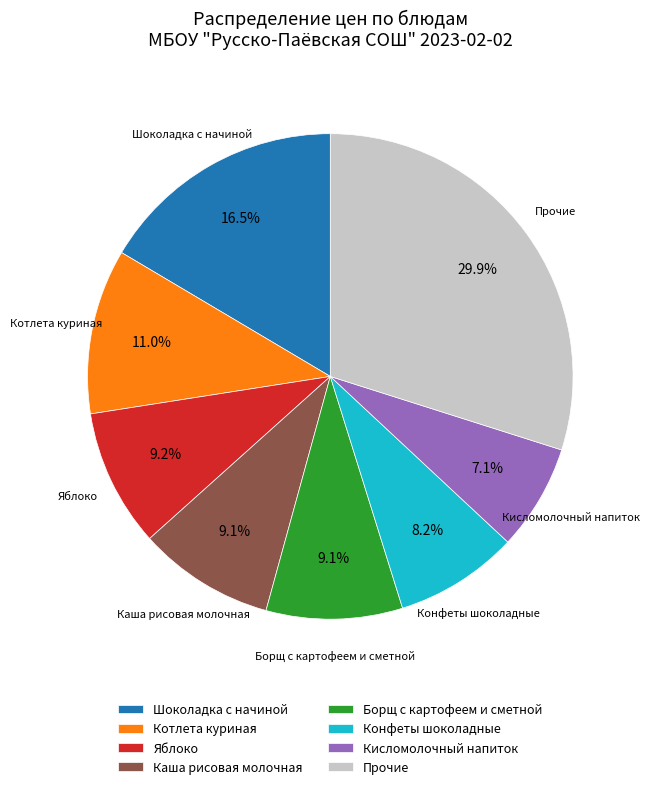

Which slice is the smallest?

Кисломолочный напиток